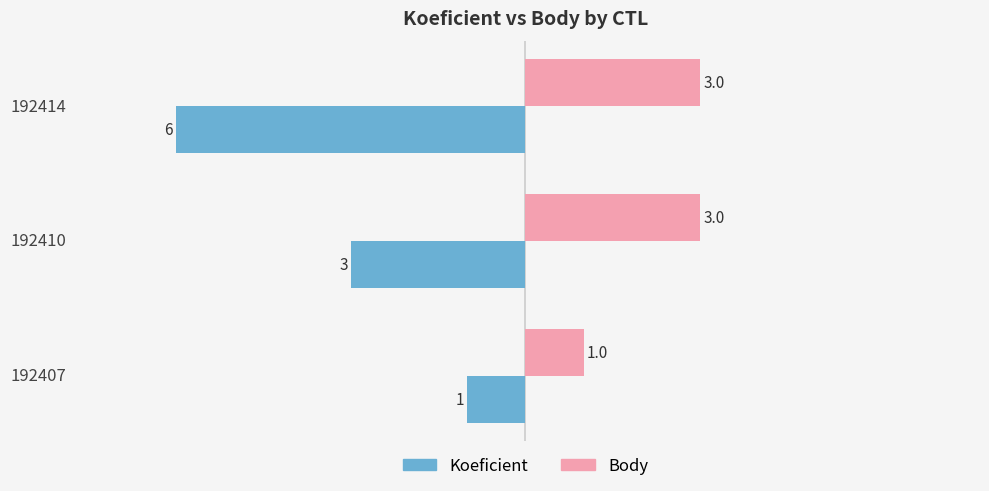

Which category has the highest value in the Koeficient series?

192407